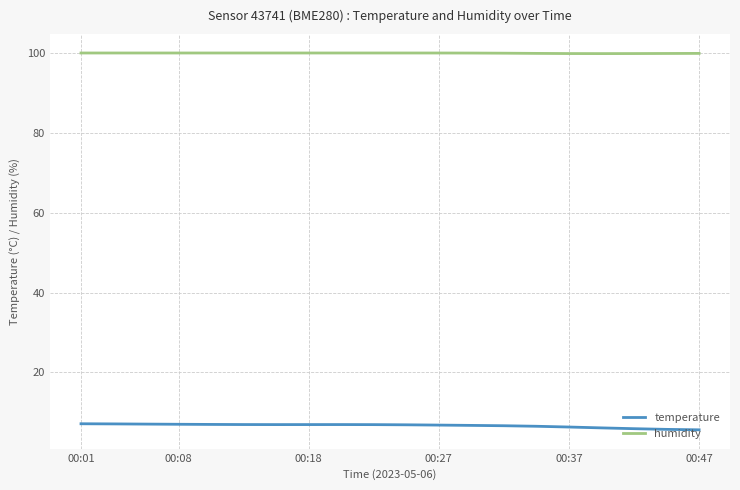

What is the minimum value shown in the chart?

5.6